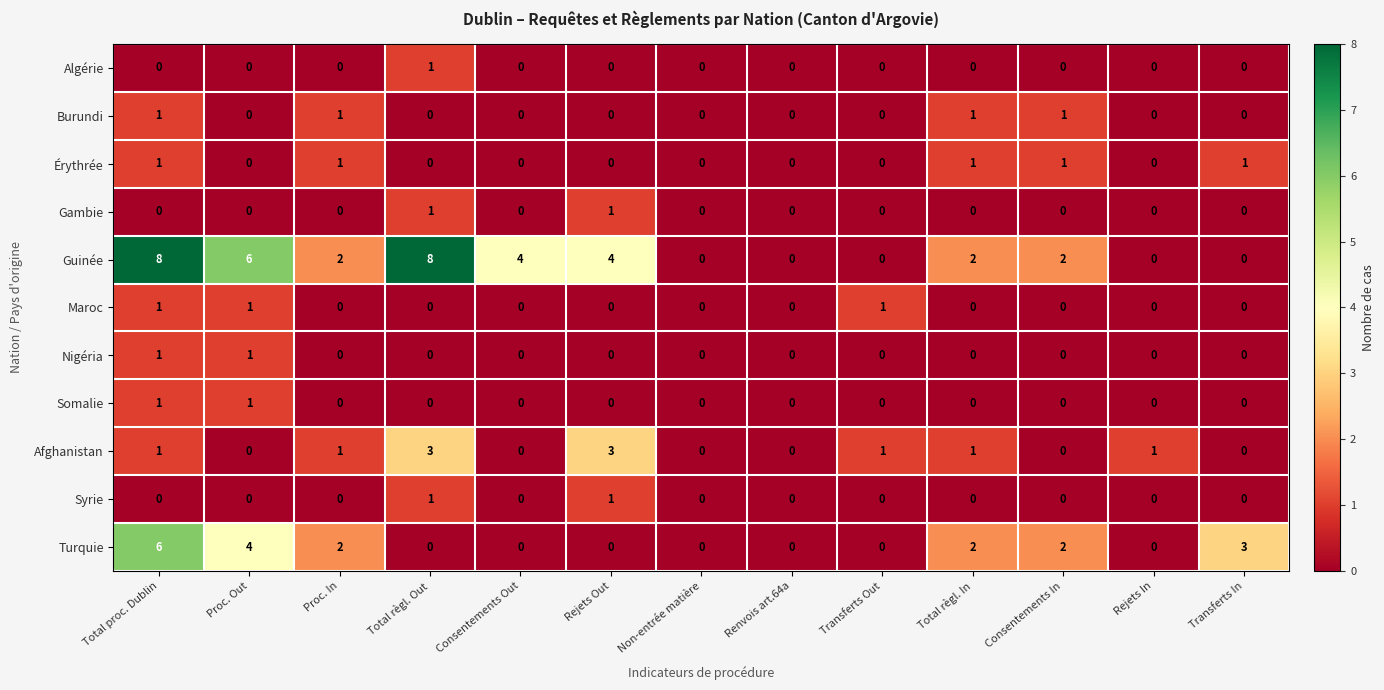

What is the difference between the highest and lowest values at Rejets In?

1